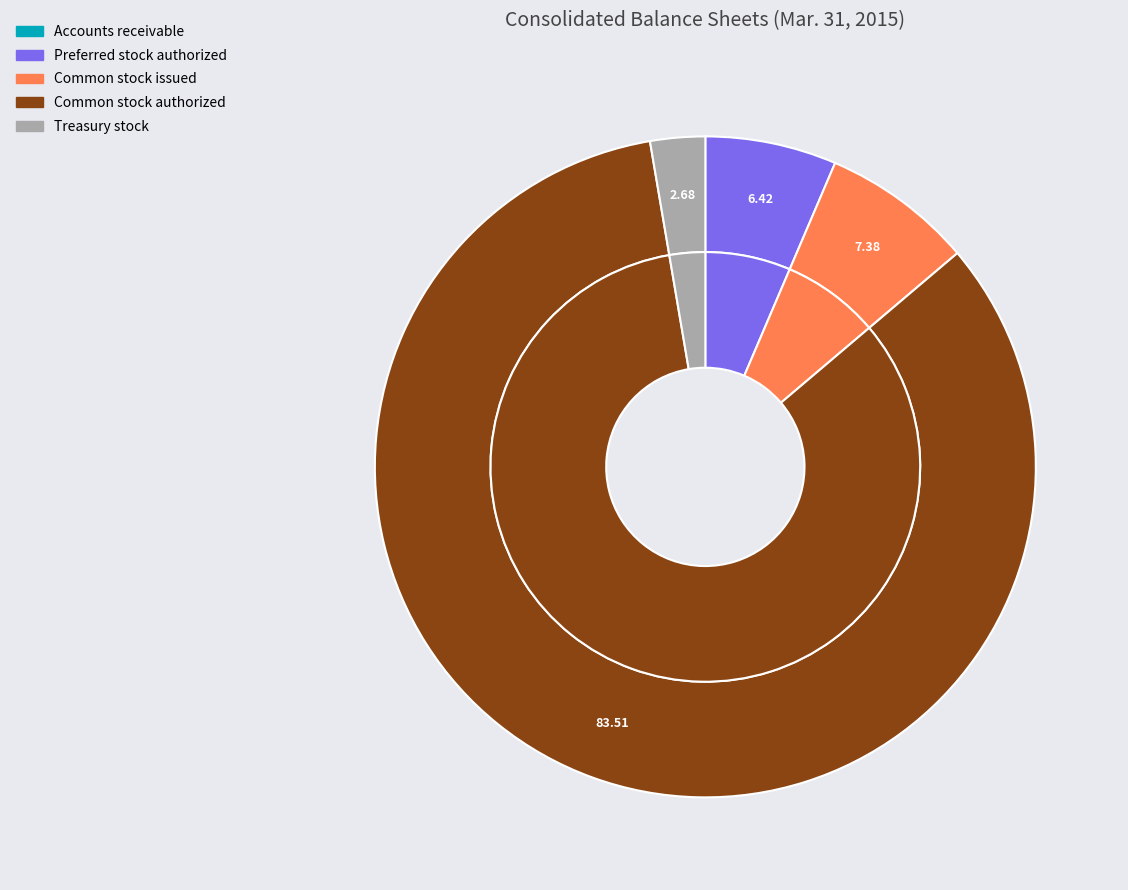

Count the number of slices in the pie.

5